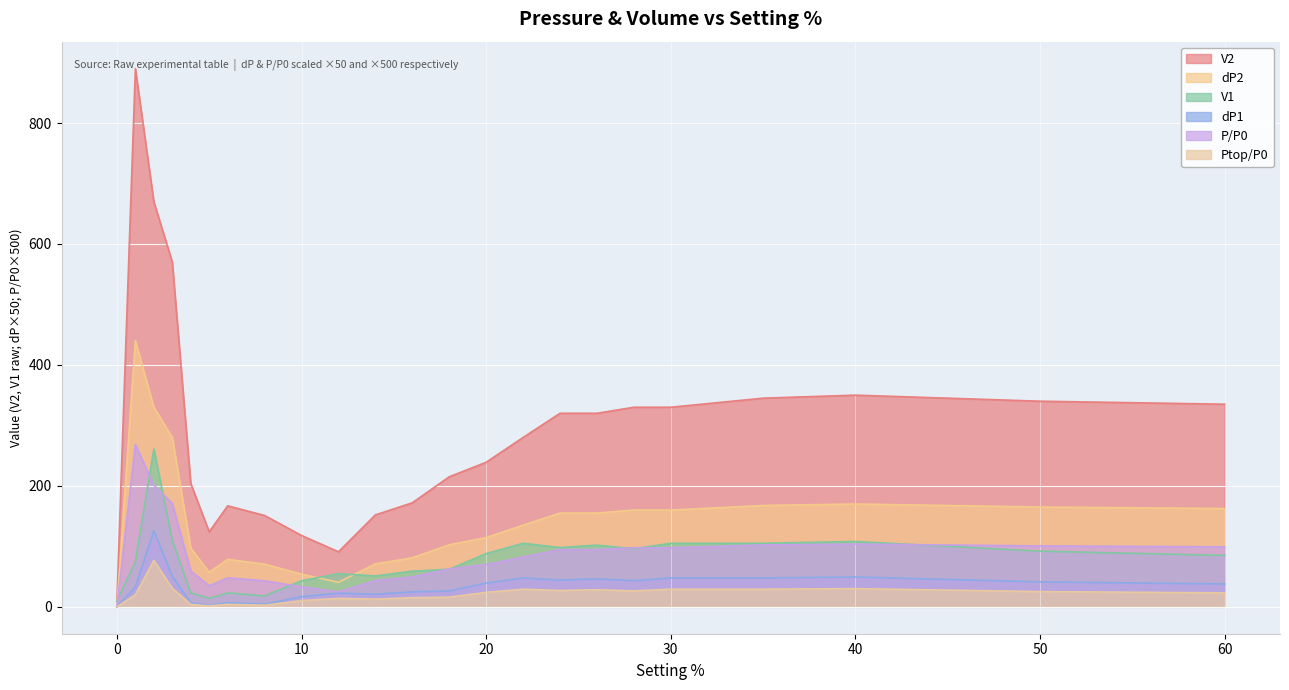

Reading left to right, list all the values displayed in this chart.

V2: 0=0.0	1=268.5	2=201.4	3=170.9	4=59.2	5=34.8	6=47.9	8=43.0	10=33.0	12=24.7	14=43.3	16=49.4	18=62.5	20=69.9	22=82.4	24=94.6	26=94.6	28=97.6	30=97.6	35=102.2	40=103.7	50=100.7	60=99.2
dP2: 0=10.0	1=890.0	2=670.0	3=570.0	4=204.0	5=124.0	6=167.0	8=151.0	10=118.0	12=91.0	14=152.0	16=172.0	18=215.0	20=239.0	22=280.0	24=320.0	26=320.0	28=330.0	30=330.0	35=345.0	40=350.0	50=340.0	60=335.0
V1: 0=9.5	1=75.0	2=261.0	3=110.0	4=23.0	5=14.0	6=23.0	8=18.0	10=43.0	12=55.0	14=51.0	16=59.0	18=62.0	20=88.0	22=105.0	24=98.0	26=102.0	28=96.0	30=105.0	35=105.0	40=108.0	50=92.0	60=85.0
dP1: 0=0.0	1=32.8	2=125.8	3=50.2	4=6.8	5=2.2	6=6.8	8=4.2	10=16.8	12=22.8	14=20.8	16=24.8	18=26.2	20=39.2	22=47.8	24=44.2	26=46.2	28=43.2	30=47.8	35=47.8	40=49.2	50=41.2	60=37.8
P/P0: 0=0.0	1=440.0	2=330.0	3=280.0	4=97.0	5=57.0	6=78.5	8=70.5	10=54.0	12=40.5	14=71.0	16=81.0	18=102.5	20=114.5	22=135.0	24=155.0	26=155.0	28=160.0	30=160.0	35=167.5	40=170.0	50=165.0	60=162.5
Ptop/P0: 0=0.0	1=20.0	2=76.7	3=30.7	4=4.1	5=1.4	6=4.1	8=2.6	10=10.2	12=13.9	14=12.7	16=15.1	18=16.0	20=24.0	22=29.1	24=27.0	26=28.2	28=26.4	30=29.1	35=29.1	40=30.1	50=25.2	60=23.0